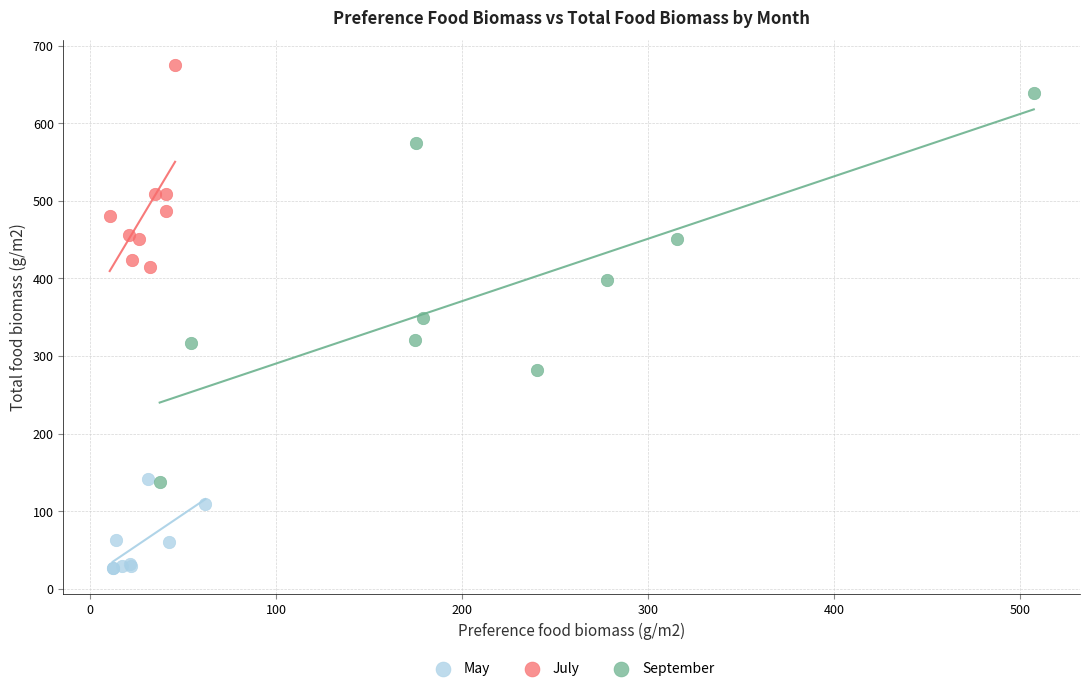

Which series has the widest spread of Y values?

September